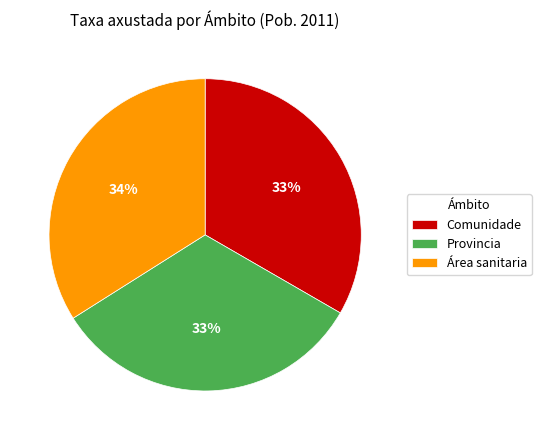

True or false: Área sanitaria accounts for 34% of the total.

True